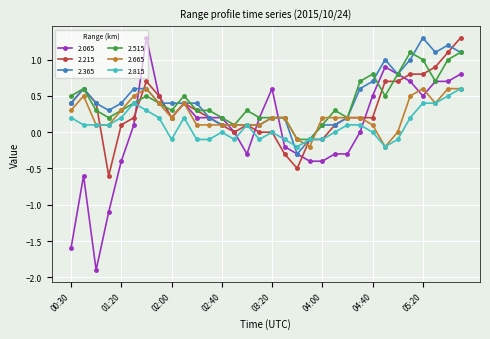

What is the value of the 2.065 point at the 26th from the left?

0.9